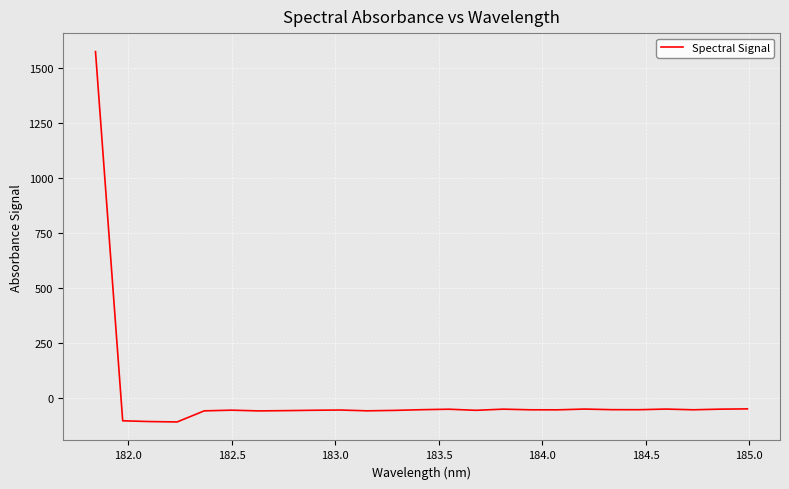

What is the smallest value displayed?

-109.4